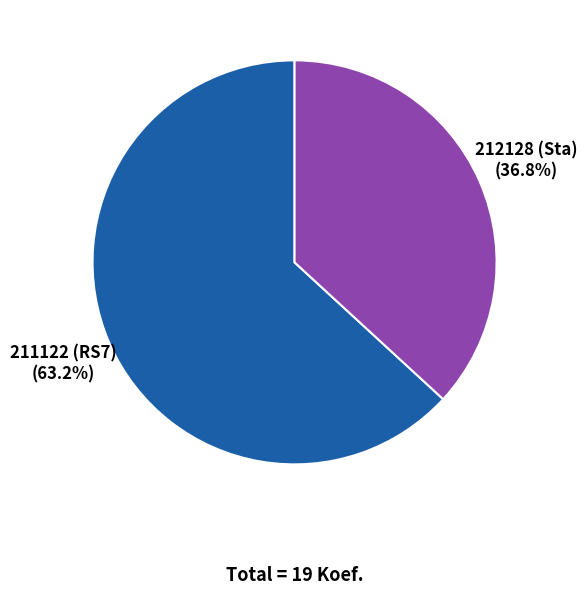

Is there a majority slice in this chart?

Yes